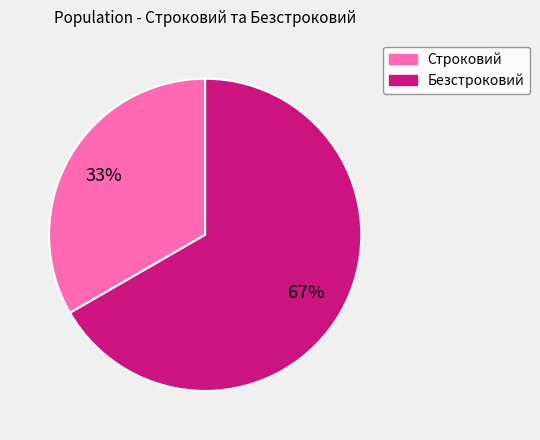

Is the sum of Безстроковий and Строковий greater than half?

Yes